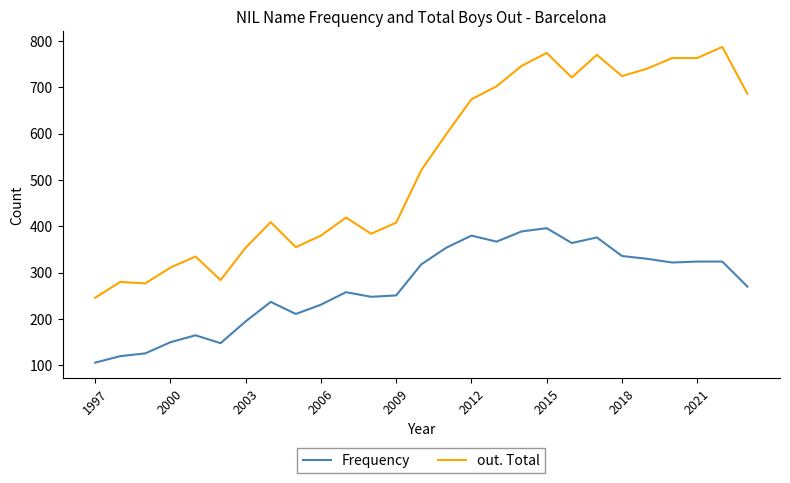

True or false: Frequency and out. Total cross at least once.

False